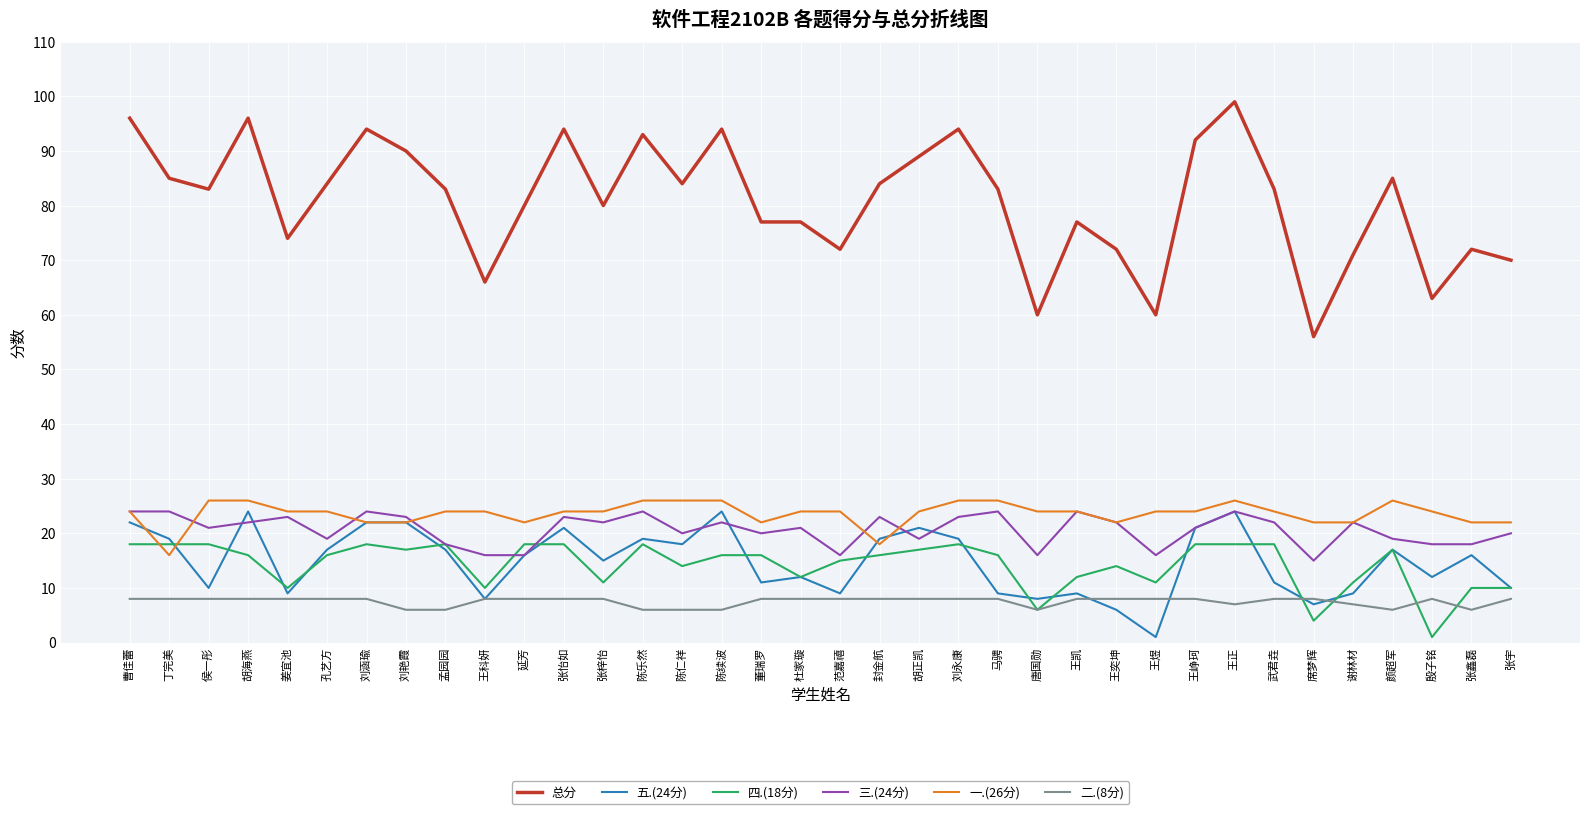

What position from the right is 谢林材?

5